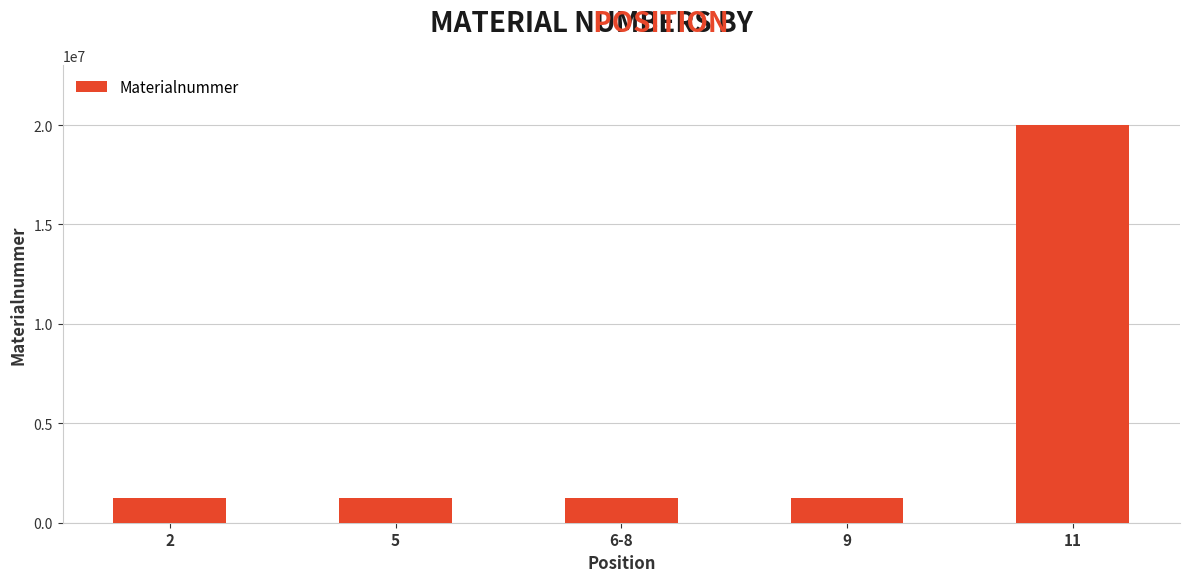

What is the average value?

4980200